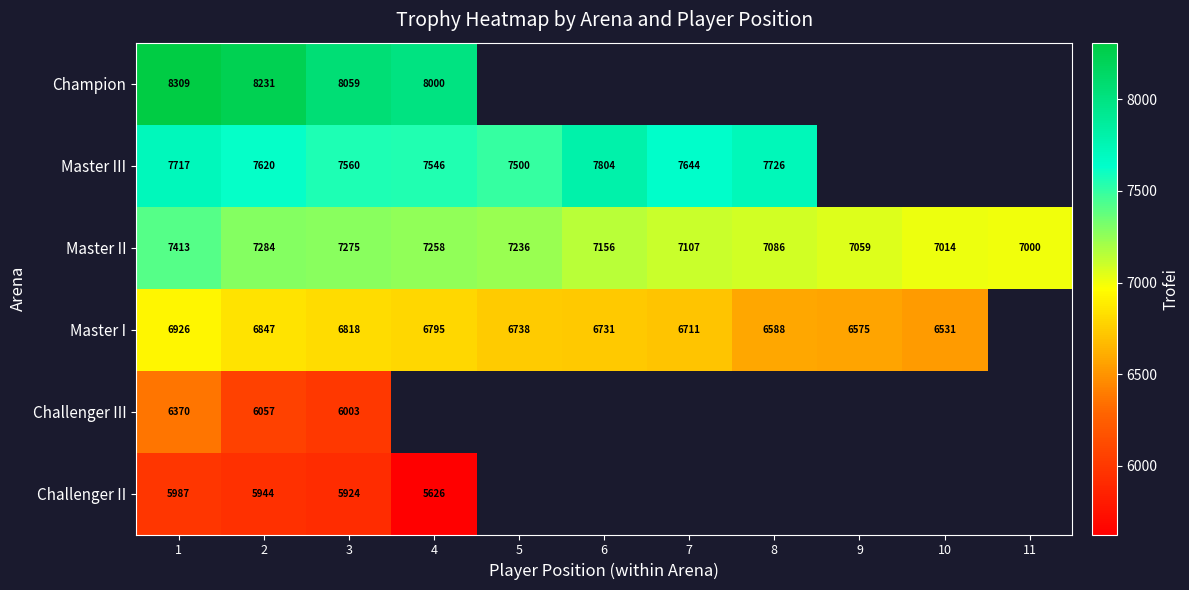

The Master I series shows 11006 at 7. True or false?

False